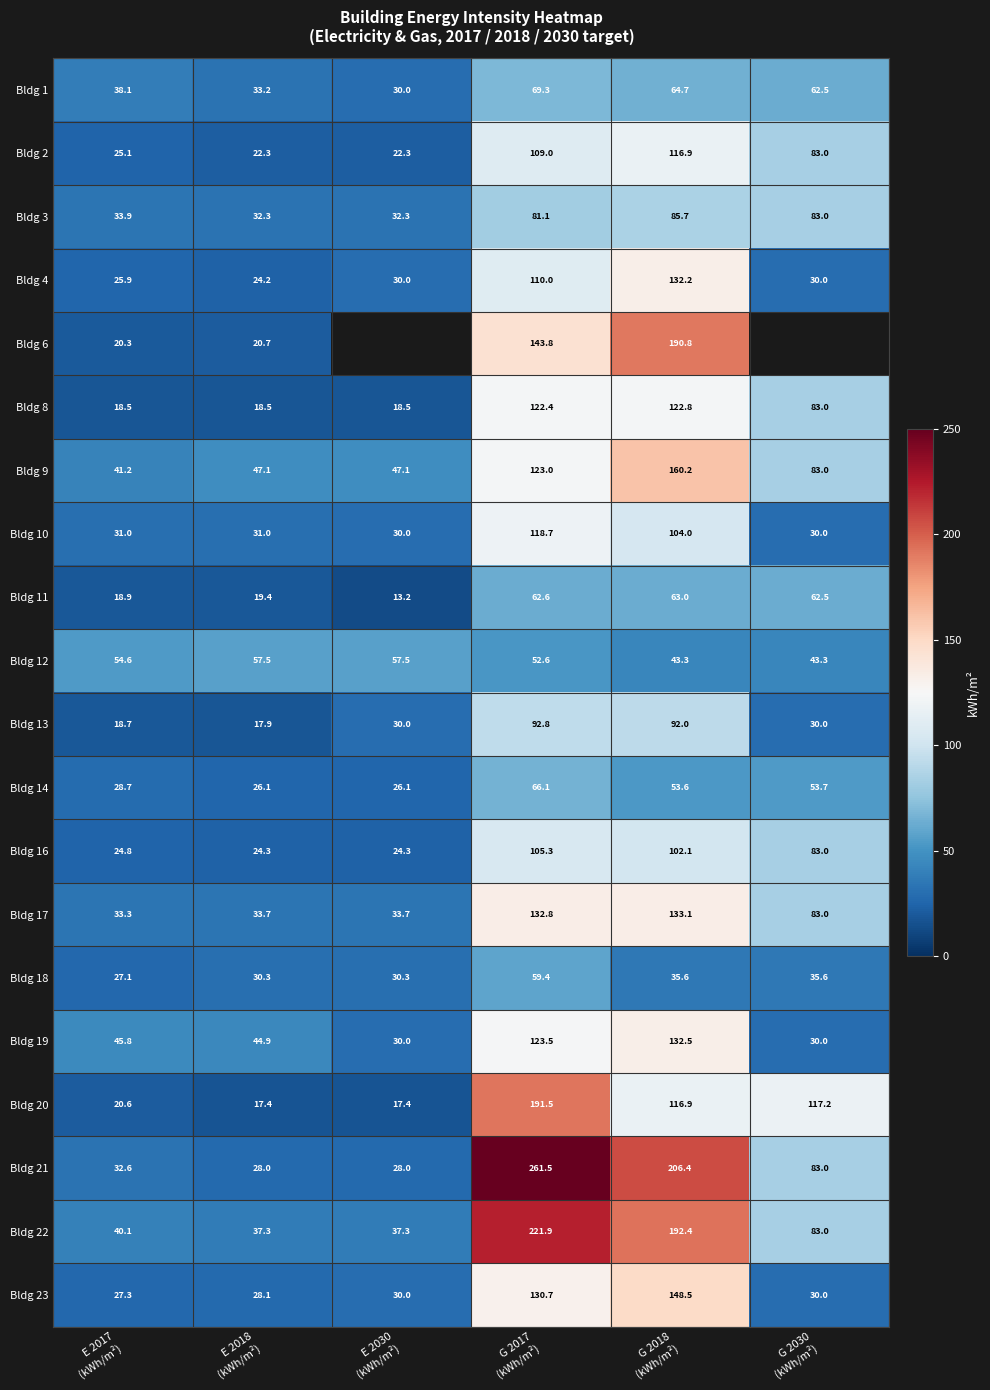

Which category has the highest value across all series?

G 2017
(kWh/m²)